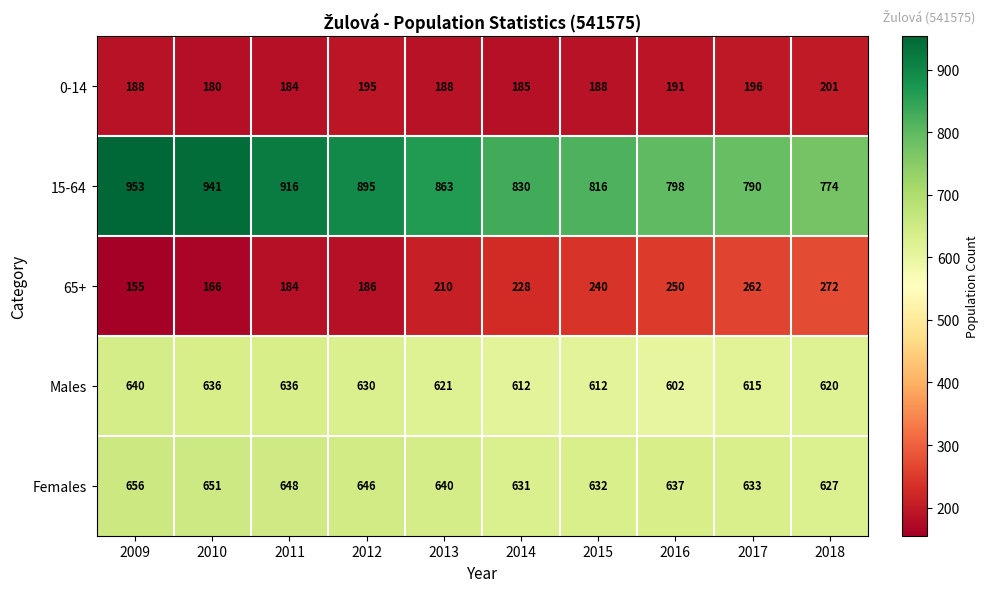

What is the spread (max minus min) of values at 2018?

573